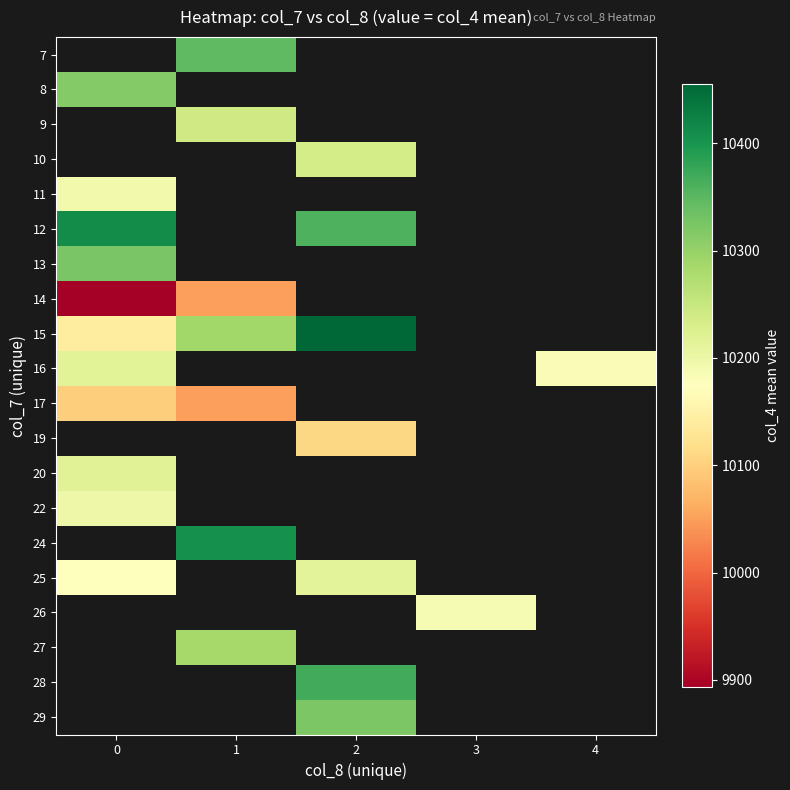

How many values in the 12 series exceed 10359?

1